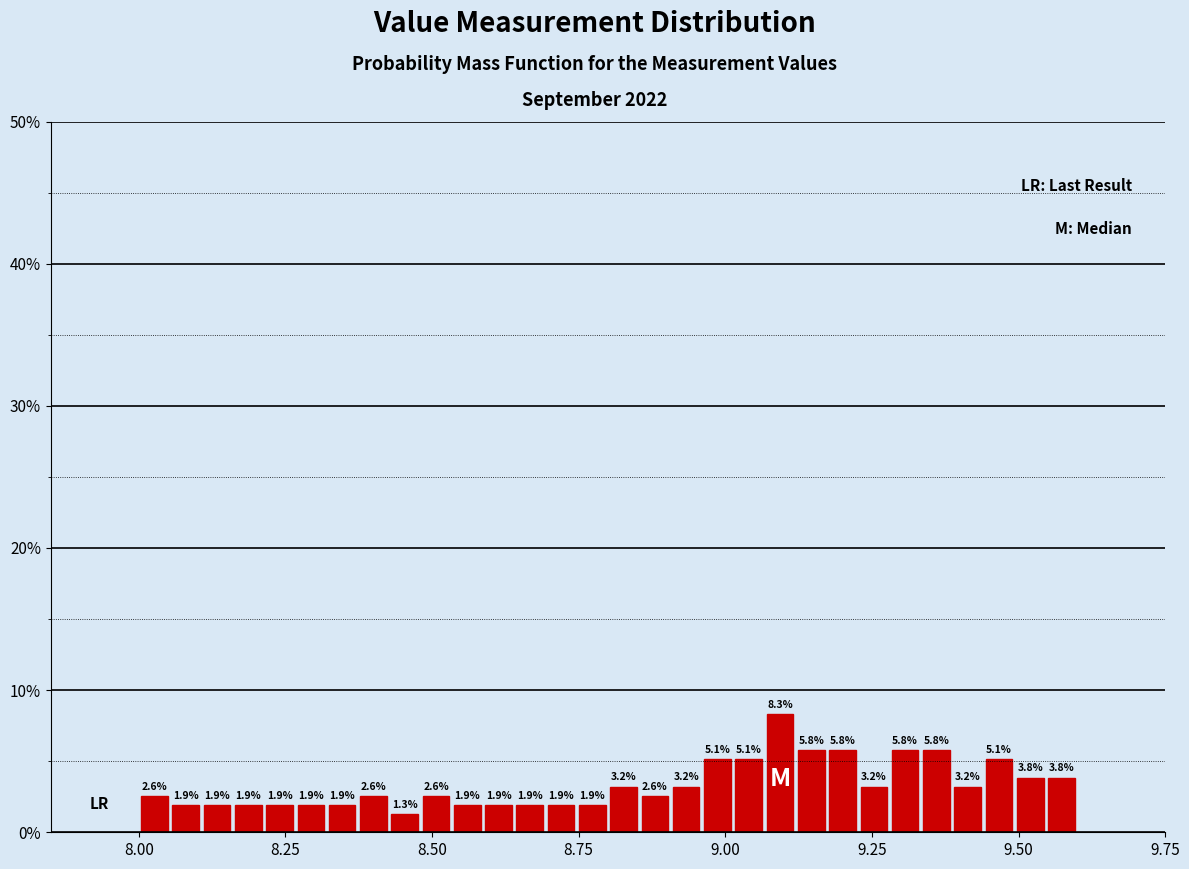

Read against the x-axis, roughly where is the centre of the tallest bar?

9.10